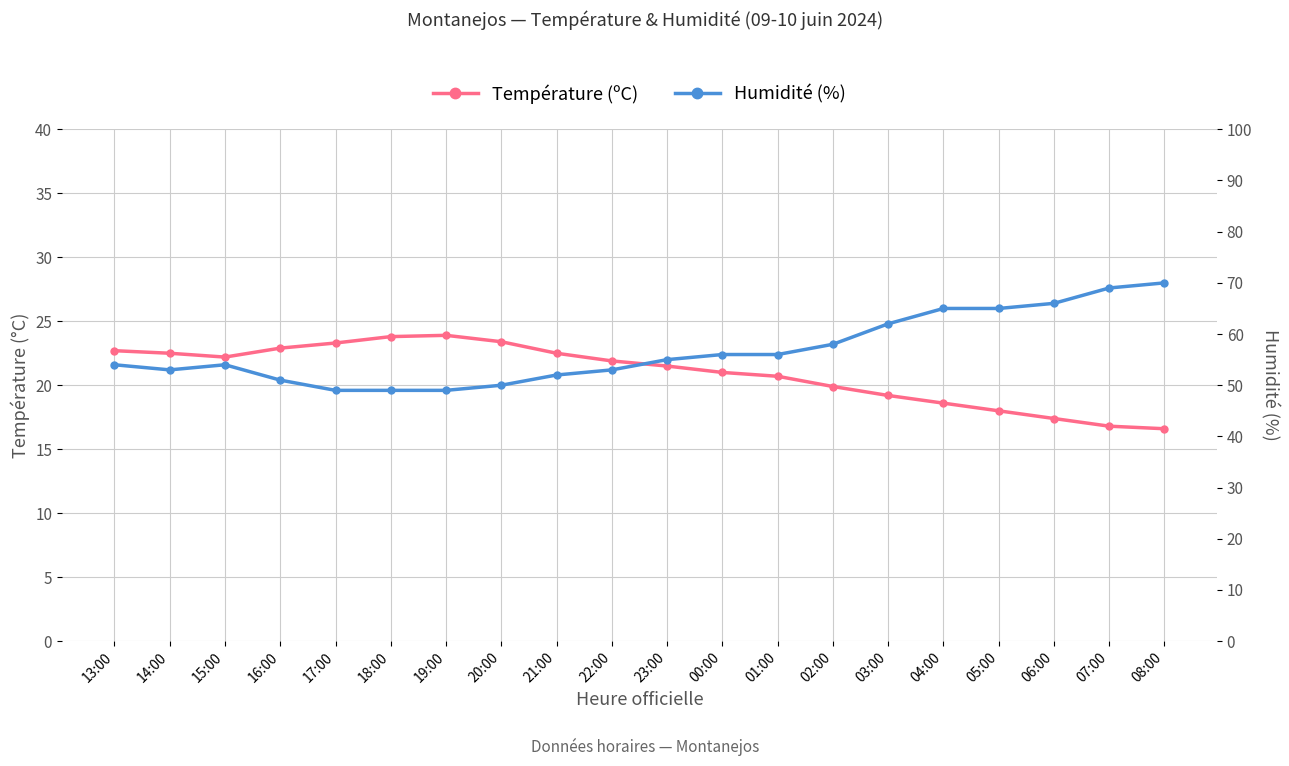

What is the difference between the maximum and minimum values in the Humidité (%) series?

21.0